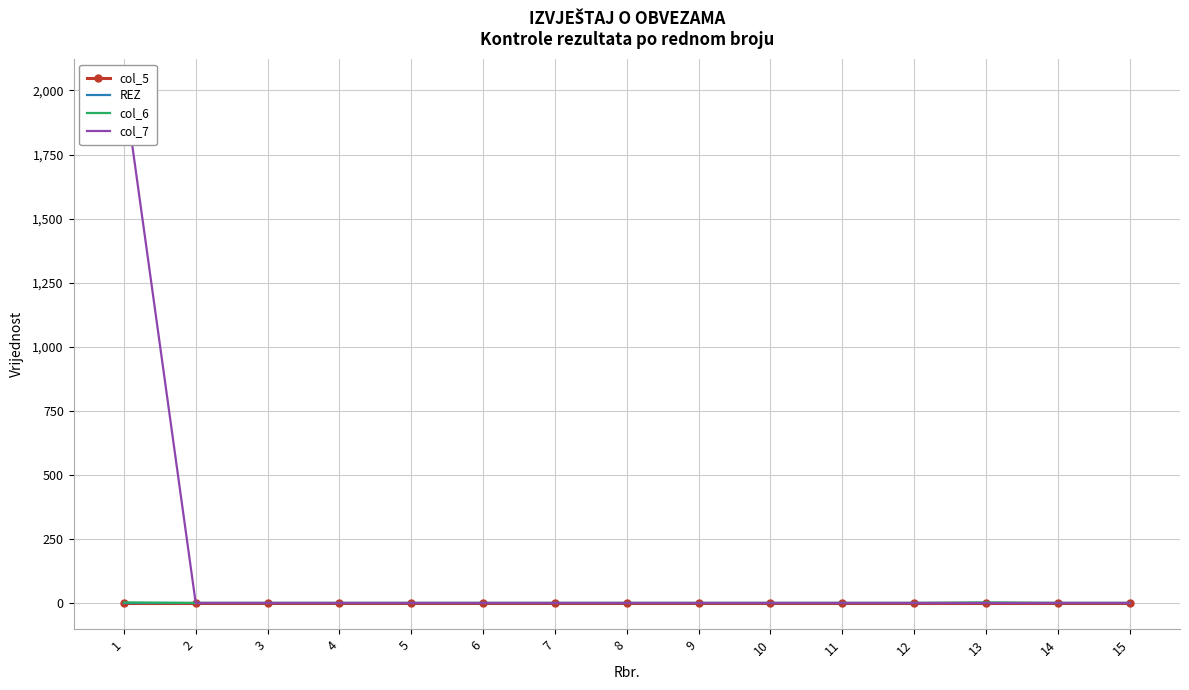

At which label is REZ closest to 0?

1